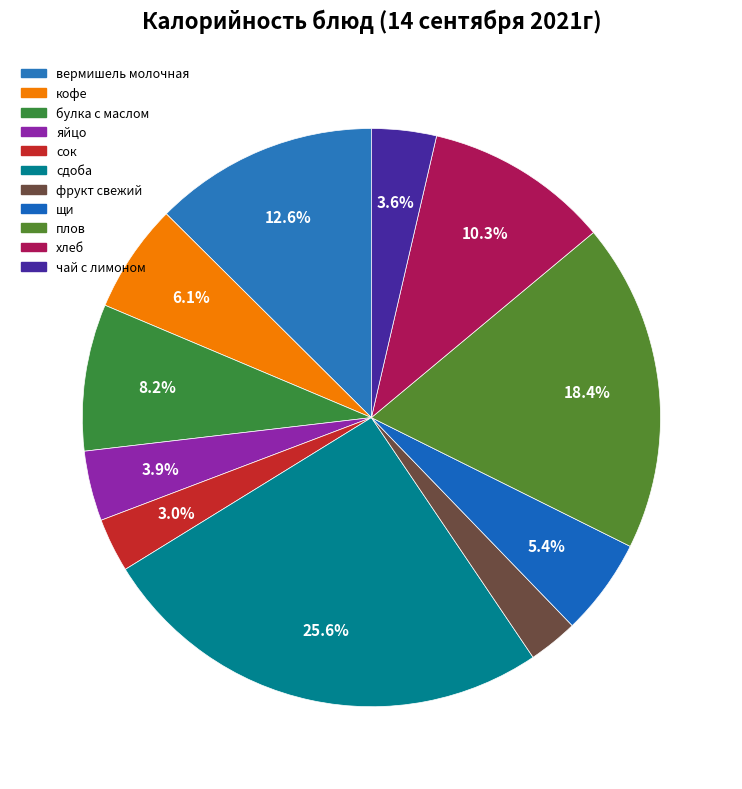

To the nearest percent, what percentage of the pie is сок?

3%